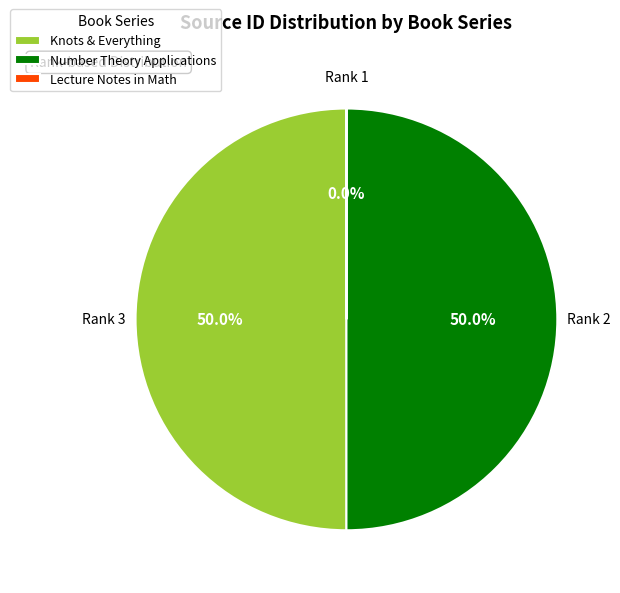

To the nearest percent, what is the average slice percentage?

33%